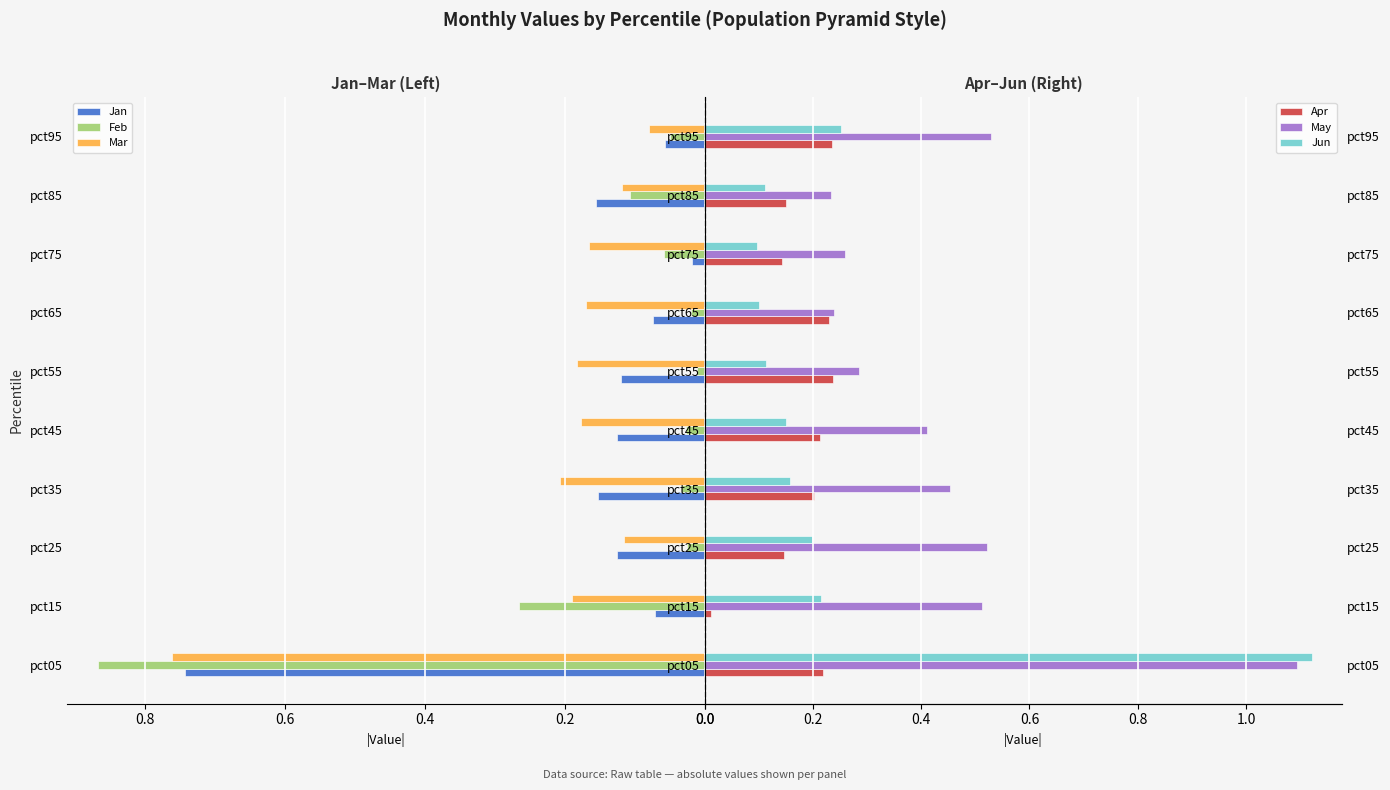

Is it true that Mar equals 0.1 at pct45?

False